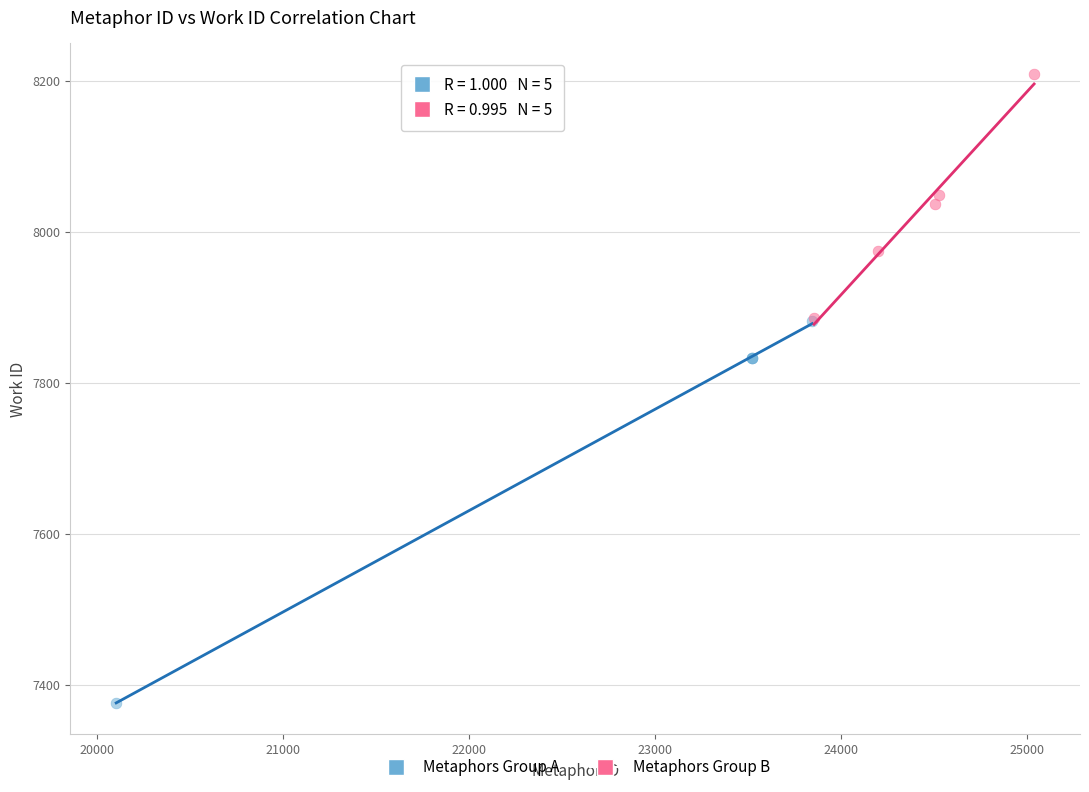

Which series has the widest spread of Y values?

Metaphors Group A